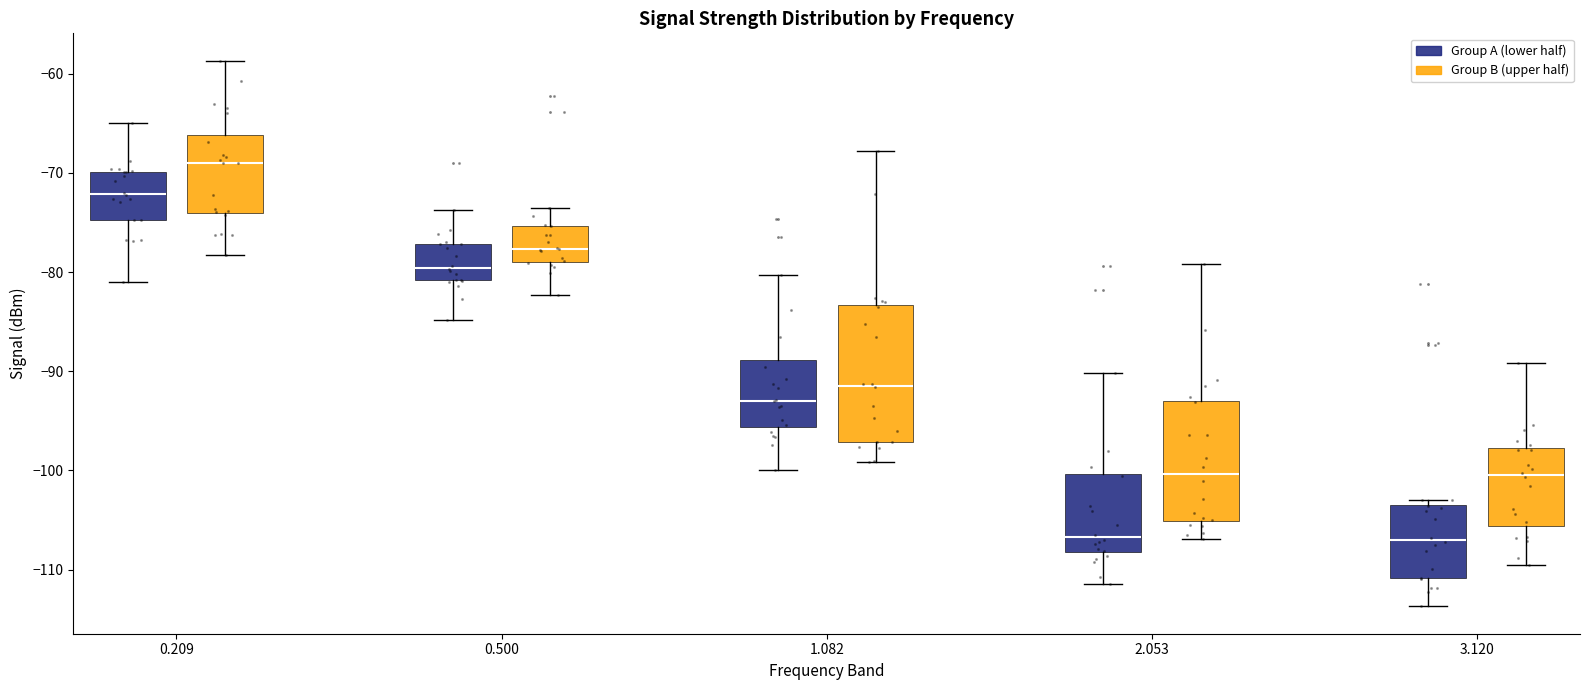

Where is the lower edge of the box for 2.053 (Group B (upper half)) on the y-axis? The values are not printed on the chart, so give them approximately, as read against the axis.

-105